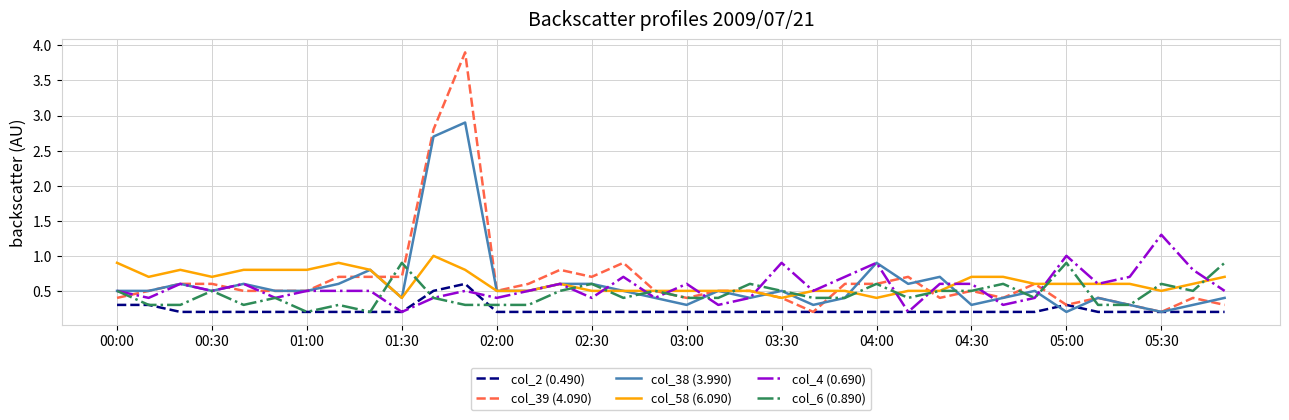

Reading left to right, transcribe all the data shown in this chart.

col_2 (0.490): 0.3	0.3	0.2	0.2	0.2	0.2	0.2	0.2	0.2	0.2	0.5	0.6	0.2	0.2	0.2	0.2	0.2	0.2	0.2	0.2	0.2	0.2	0.2	0.2	0.2	0.2	0.2	0.2	0.2	0.2	0.3	0.2	0.2	0.2	0.2	0.2
col_39 (4.090): 0.4	0.5	0.6	0.6	0.5	0.5	0.5	0.7	0.7	0.7	2.8	3.9	0.5	0.6	0.8	0.7	0.9	0.5	0.4	0.5	0.5	0.4	0.2	0.6	0.6	0.7	0.4	0.5	0.4	0.6	0.3	0.4	0.3	0.2	0.4	0.3
col_38 (3.990): 0.5	0.5	0.6	0.5	0.6	0.5	0.5	0.6	0.8	0.4	2.7	2.9	0.5	0.5	0.6	0.6	0.5	0.4	0.3	0.5	0.4	0.5	0.3	0.4	0.9	0.6	0.7	0.3	0.4	0.5	0.2	0.4	0.3	0.2	0.3	0.4
col_58 (6.090): 0.9	0.7	0.8	0.7	0.8	0.8	0.8	0.9	0.8	0.4	1.0	0.8	0.5	0.5	0.6	0.5	0.5	0.5	0.5	0.5	0.5	0.4	0.5	0.5	0.4	0.5	0.5	0.7	0.7	0.6	0.6	0.6	0.6	0.5	0.6	0.7
col_4 (0.690): 0.5	0.4	0.6	0.5	0.6	0.4	0.5	0.5	0.5	0.2	0.4	0.5	0.4	0.5	0.6	0.4	0.7	0.4	0.6	0.3	0.4	0.9	0.5	0.7	0.9	0.2	0.6	0.6	0.3	0.4	1.0	0.6	0.7	1.3	0.8	0.5
col_6 (0.890): 0.5	0.3	0.3	0.5	0.3	0.4	0.2	0.3	0.2	0.9	0.4	0.3	0.3	0.3	0.5	0.6	0.4	0.5	0.4	0.4	0.6	0.5	0.4	0.4	0.6	0.4	0.5	0.5	0.6	0.4	0.9	0.3	0.3	0.6	0.5	0.9